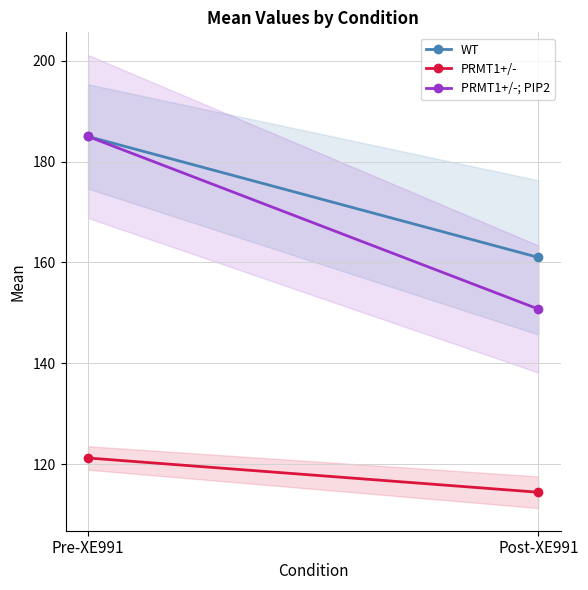

How many series are shown in this chart?

3